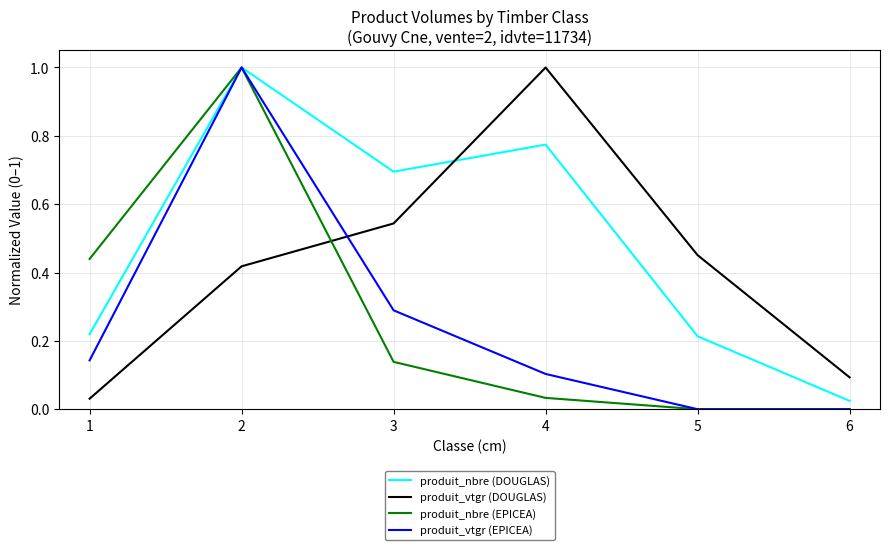

Which category has the highest value in the produit_vtgr (DOUGLAS) series?

4